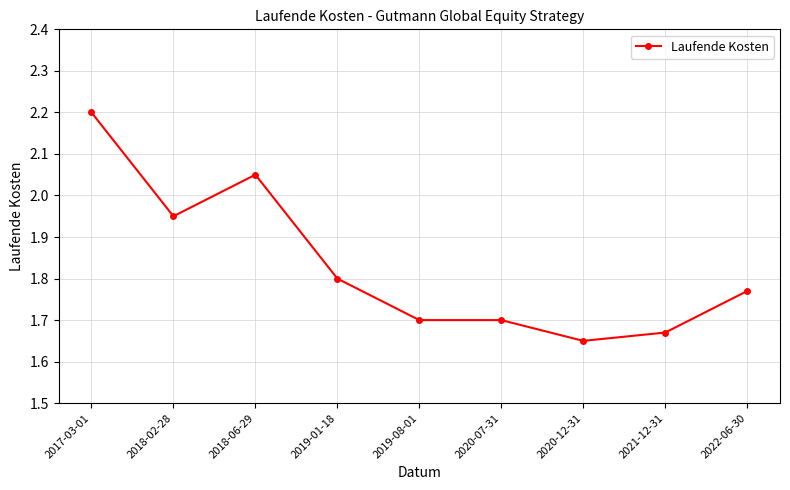

Between 2020-07-31 and 2017-03-01, which is larger?

2017-03-01